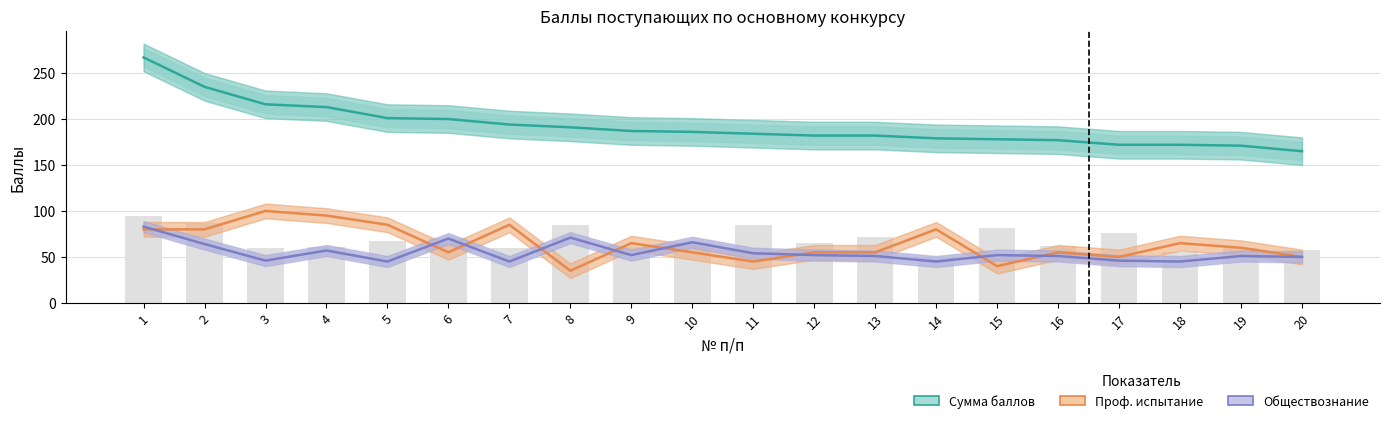

Which series has the widest spread of values?

Сумма баллов